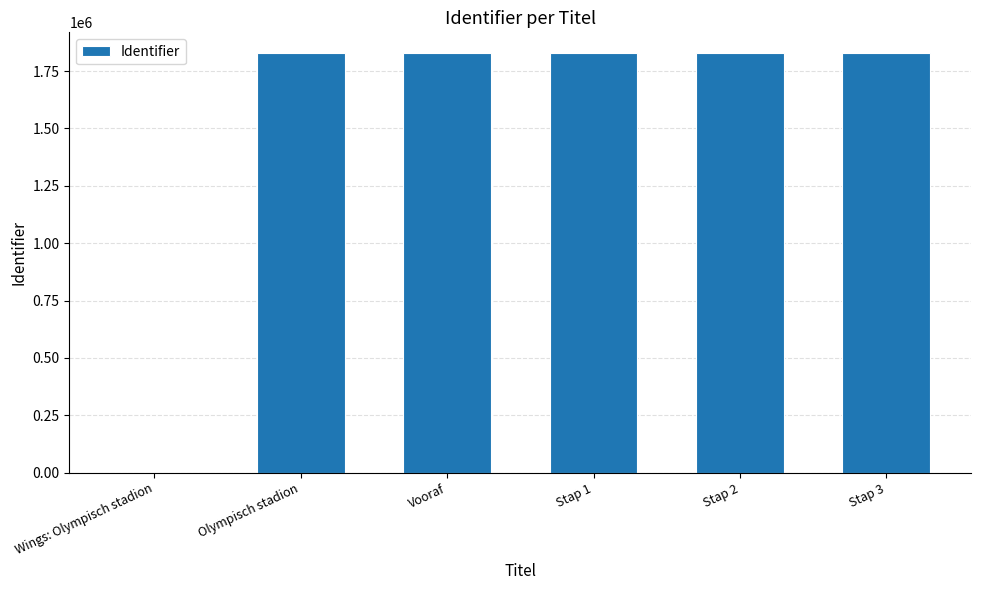

What is the greatest value displayed?

1827446